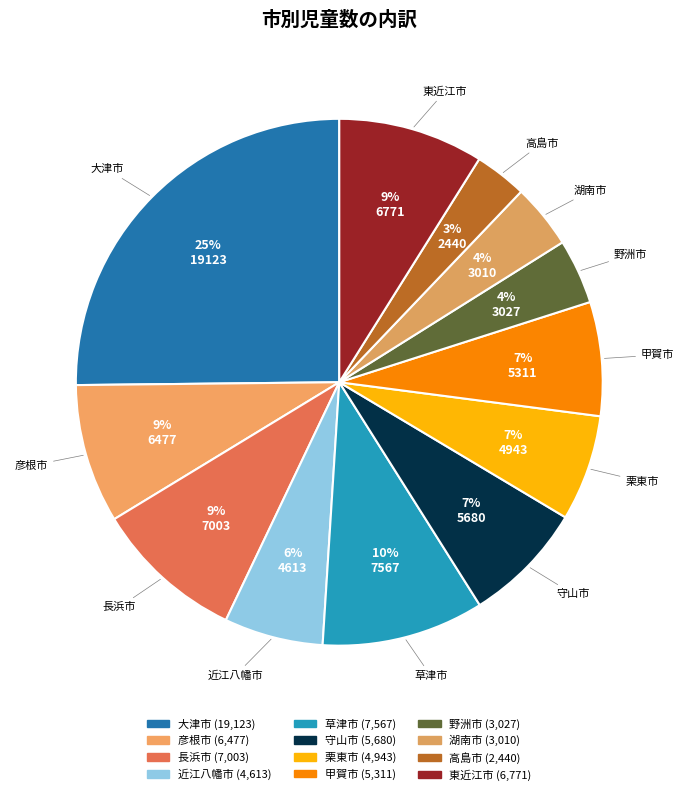

To the nearest percent, what is the difference between the largest and smallest slice percentages?

22%